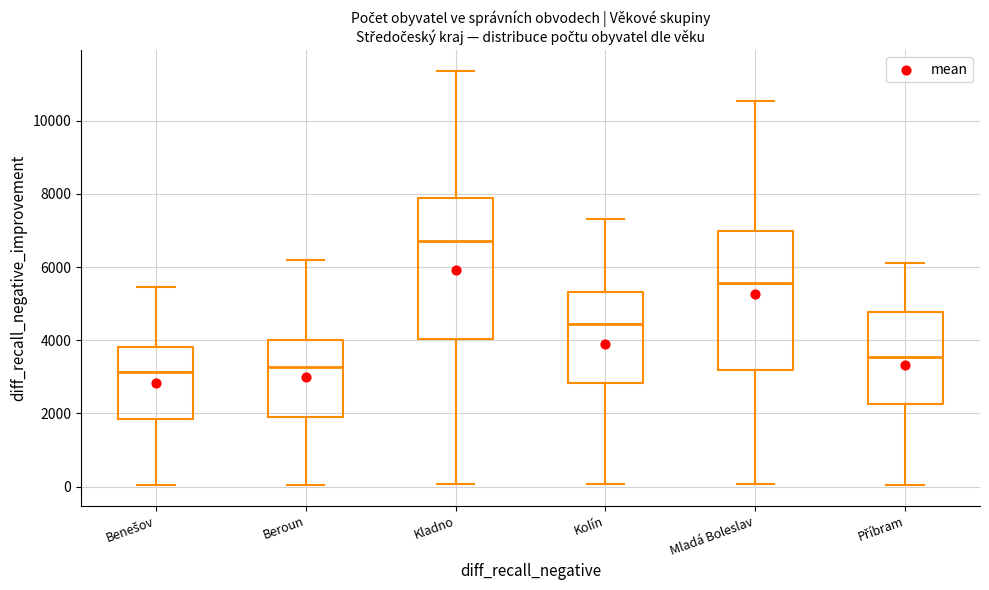

Reading left to right, read every box against the y-axis: the position of its median line, the range the box covers, and the ends of its whiskers. The values are not printed on the chart, so give them approximately, as read against the axis.

Benešov: median 3200, box 1800 to 3800, whiskers 0 to 5400
Beroun: median 3200, box 2000 to 4000, whiskers 0 to 6200
Kladno: median 6800, box 4000 to 7800, whiskers 0 to 11400
Kolín: median 4400, box 2800 to 5400, whiskers 0 to 7400
Mladá Boleslav: median 5600, box 3200 to 7000, whiskers 0 to 10600
Příbram: median 3600, box 2200 to 4800, whiskers 0 to 6200